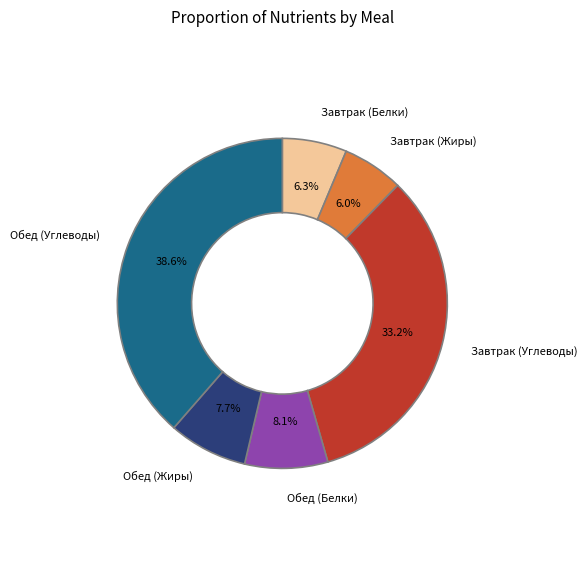

Which category has the biggest portion of the pie?

Обед (Углеводы)